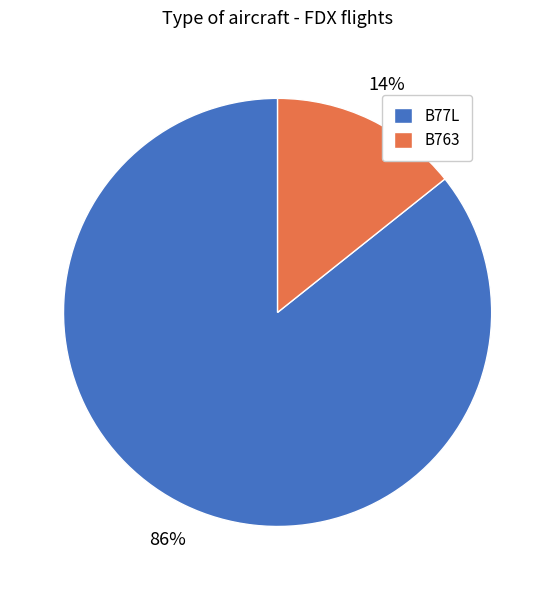

To the nearest percent, what is the average slice percentage?

50%